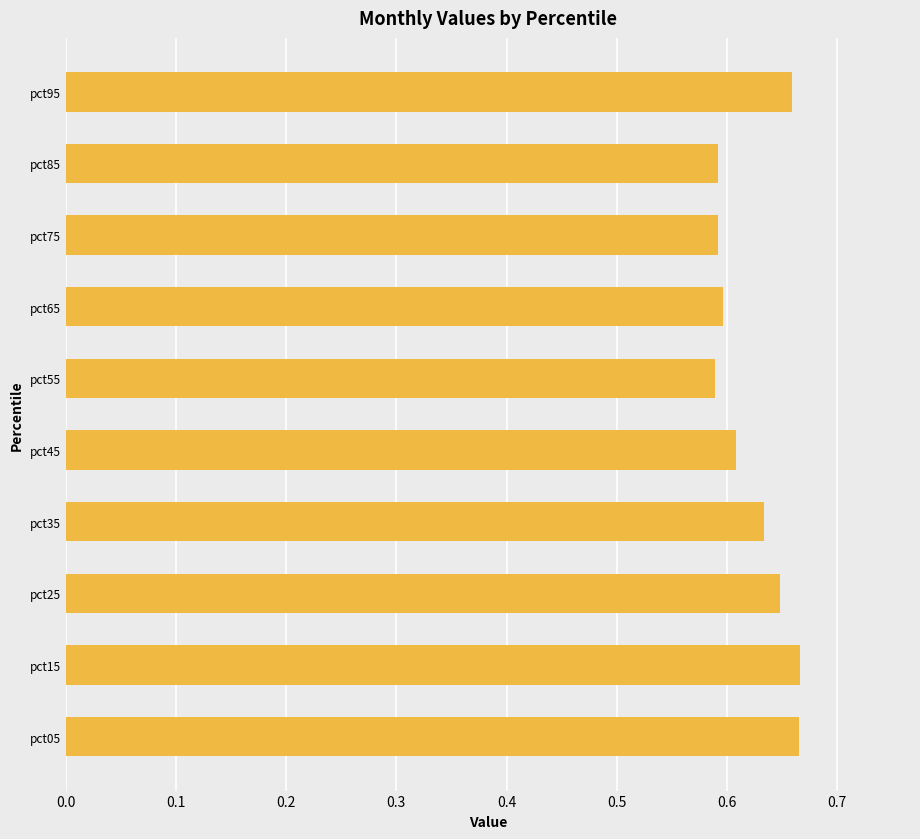

What is the sum of the values at pct85 and pct05?

1.3